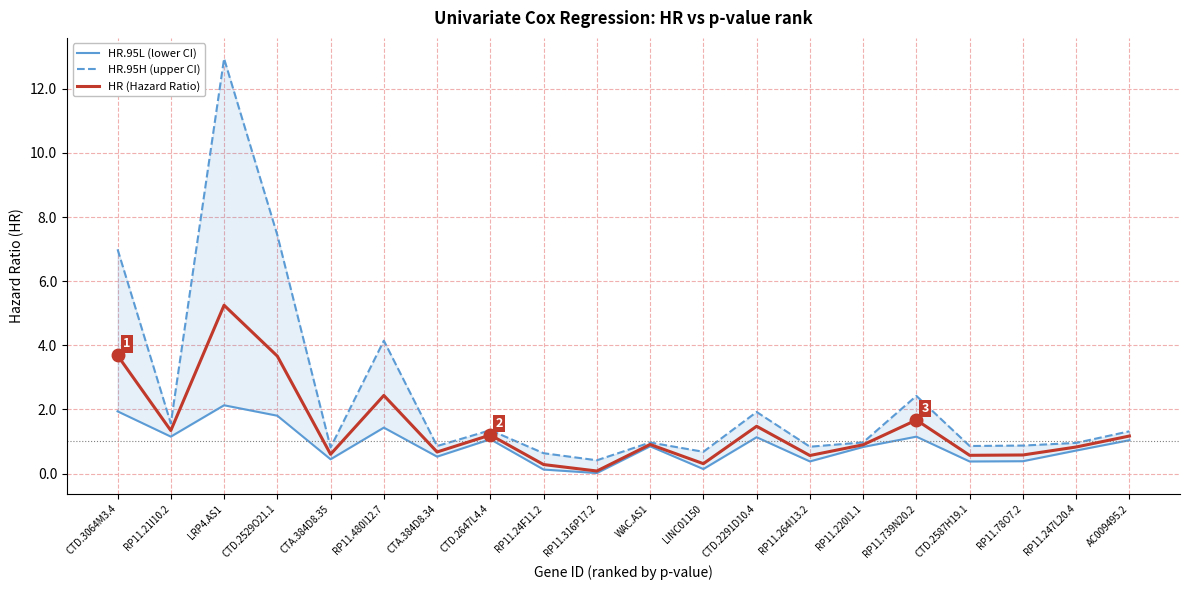

In HR (Hazard Ratio), how many points are higher than both neighbors (excluding endpoints)?

6